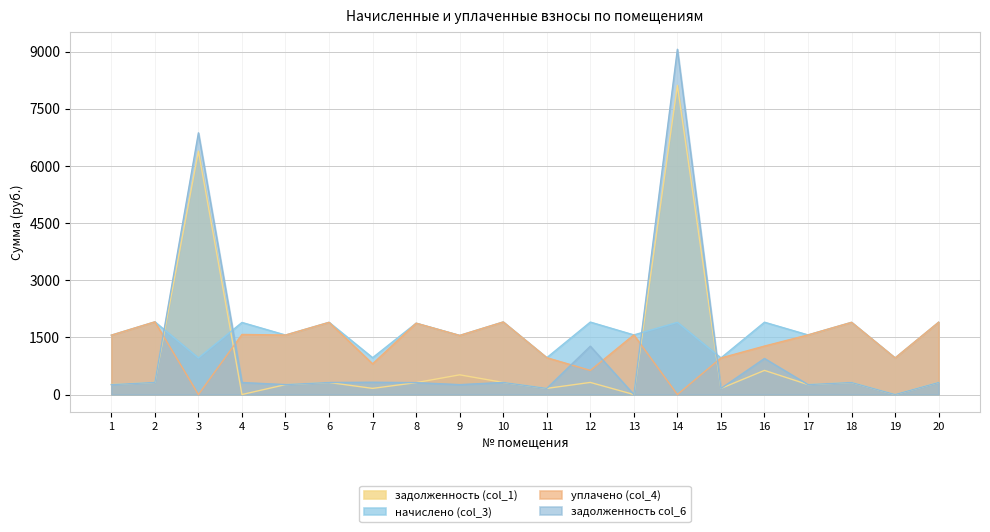

How many series are shown in this chart?

4